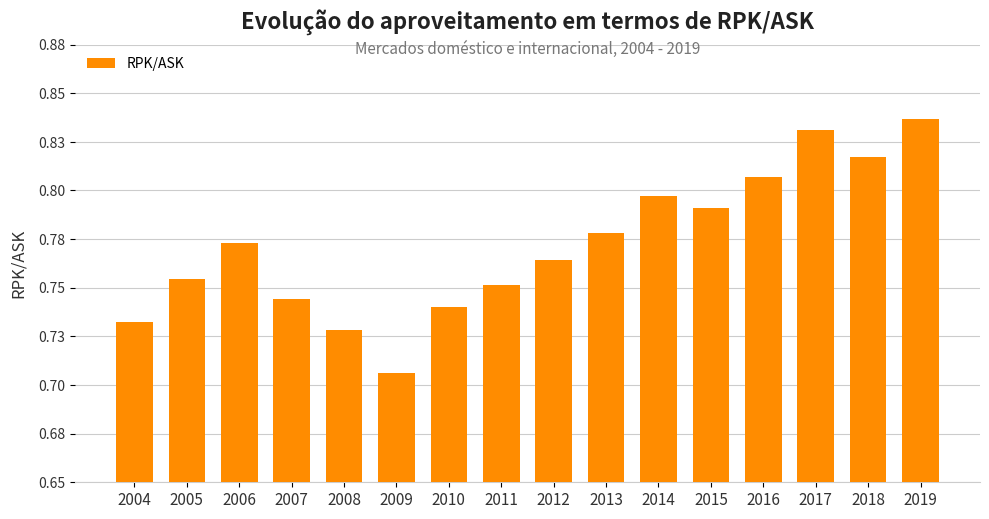

Are the bars grouped side by side (vs. stacked)?

No